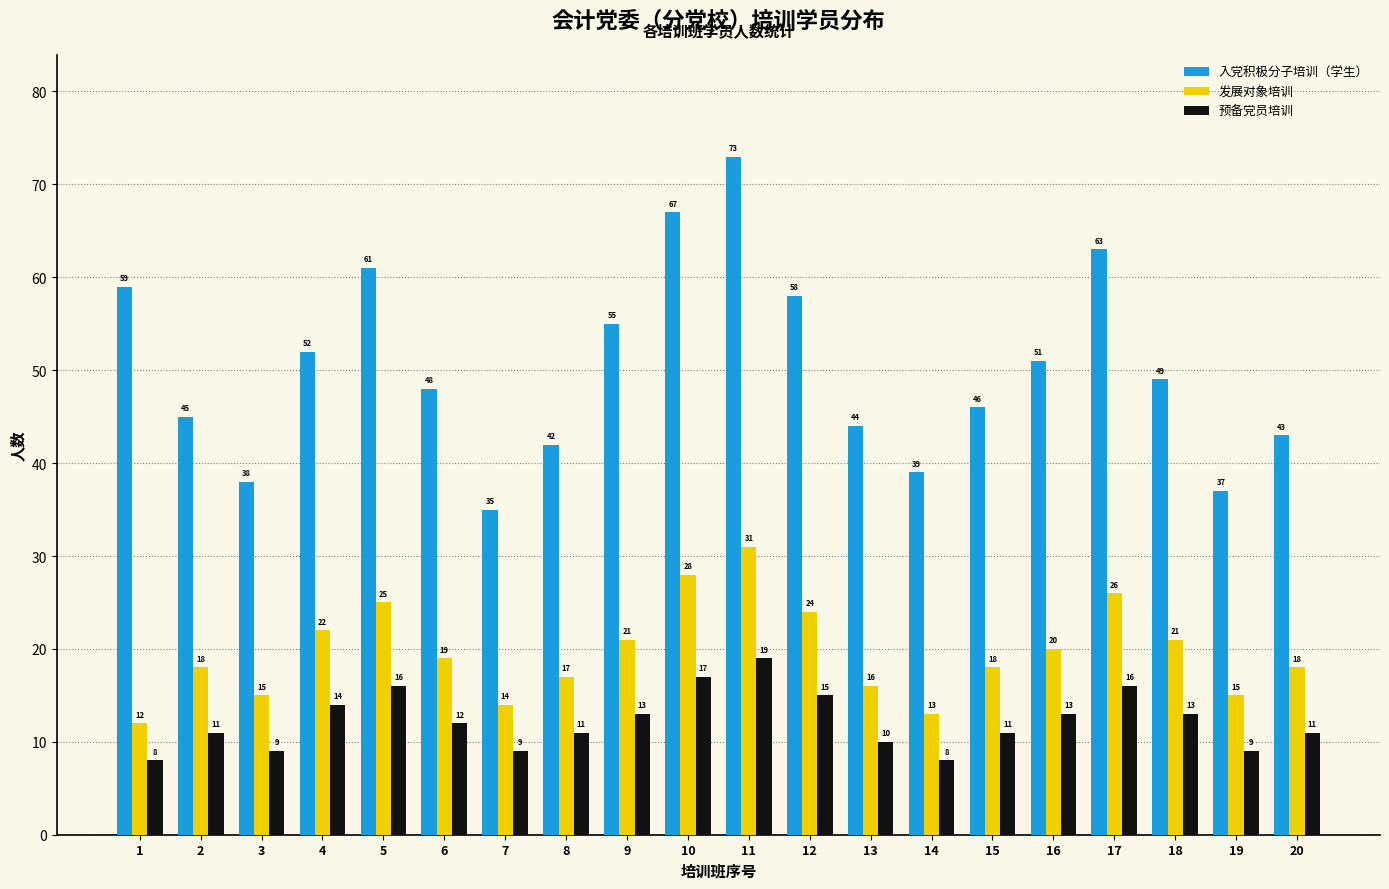

Reading right to left, what are all the values shown in this chart?

入党积极分子培训（学生）: 43	37	49	63	51	46	39	44	58	73	67	55	42	35	48	61	52	38	45	59
发展对象培训: 18	15	21	26	20	18	13	16	24	31	28	21	17	14	19	25	22	15	18	12
预备党员培训: 11	9	13	16	13	11	8	10	15	19	17	13	11	9	12	16	14	9	11	8